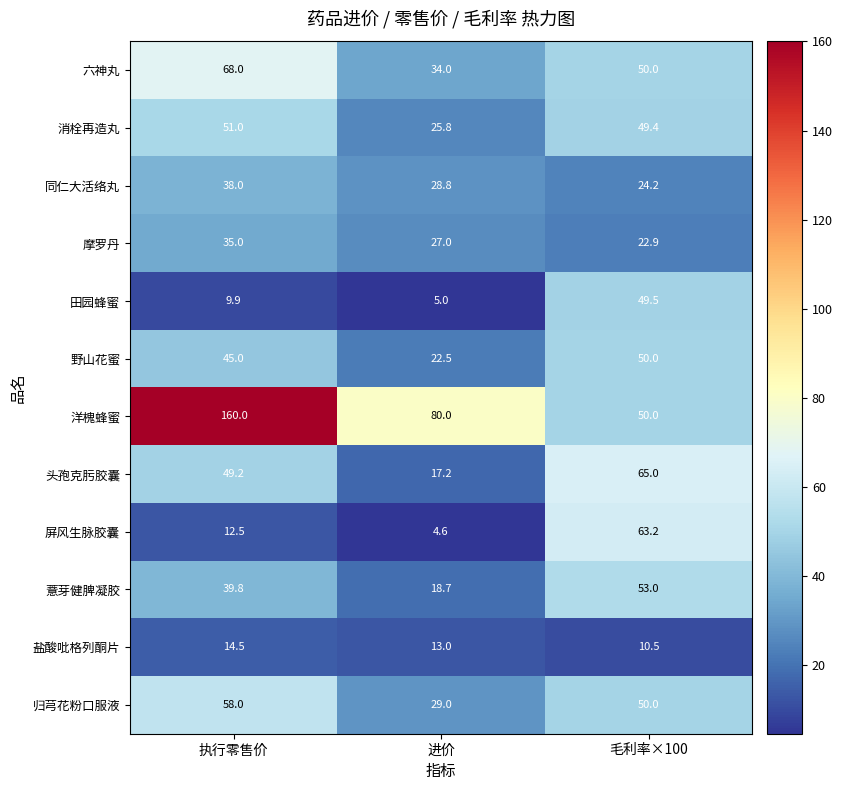

What is the greatest value displayed?

160.0